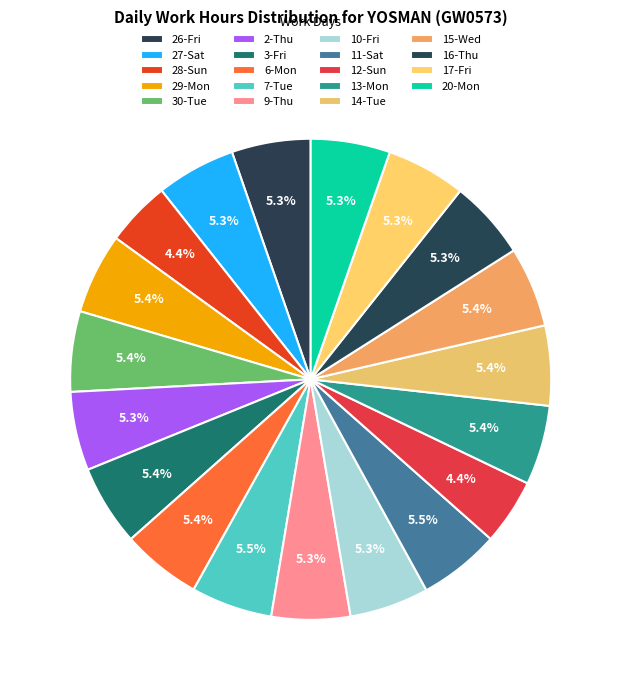

Is there any slice that represents more than half of the pie?

No